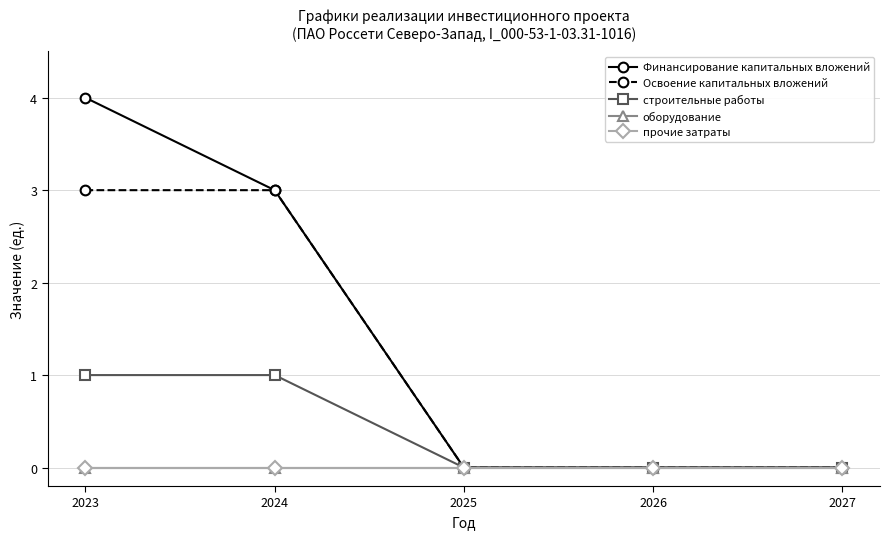

At 2024, list the series in order from largest to smallest.

Финансирование капитальных вложений, Освоение капитальных вложений, строительные работы, оборудование, прочие затраты